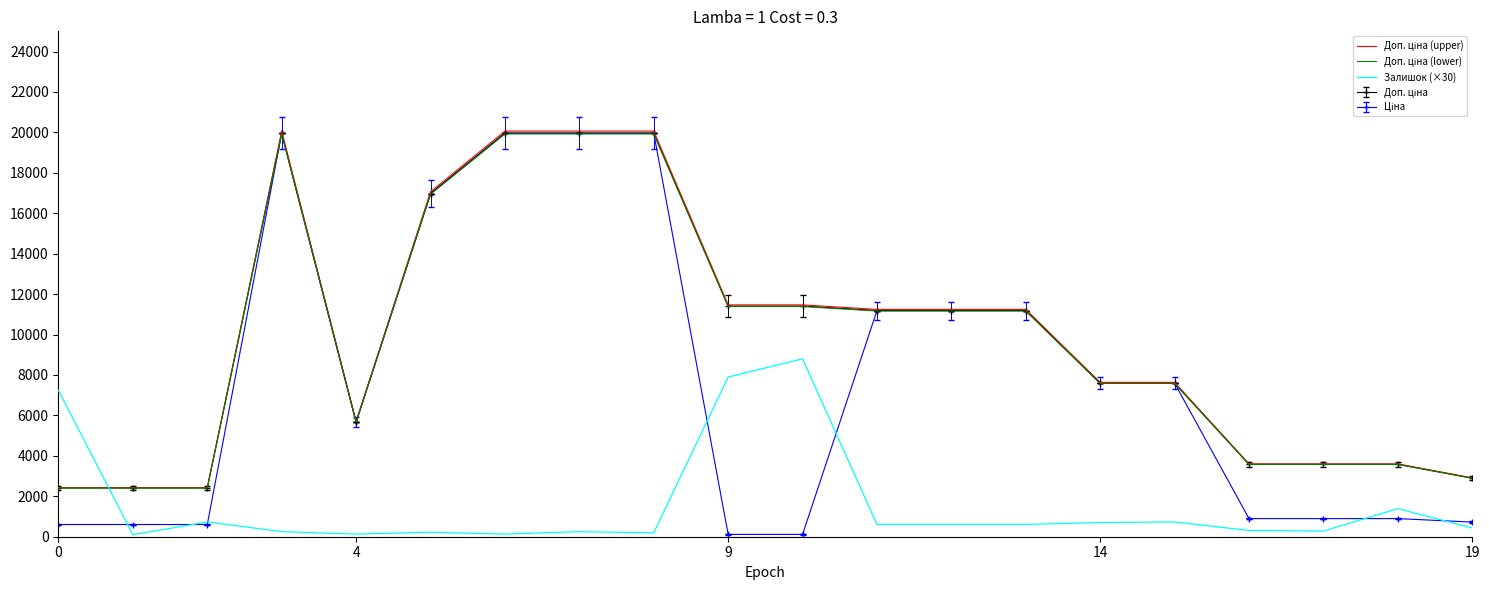

What is the greatest value displayed?

20064.0